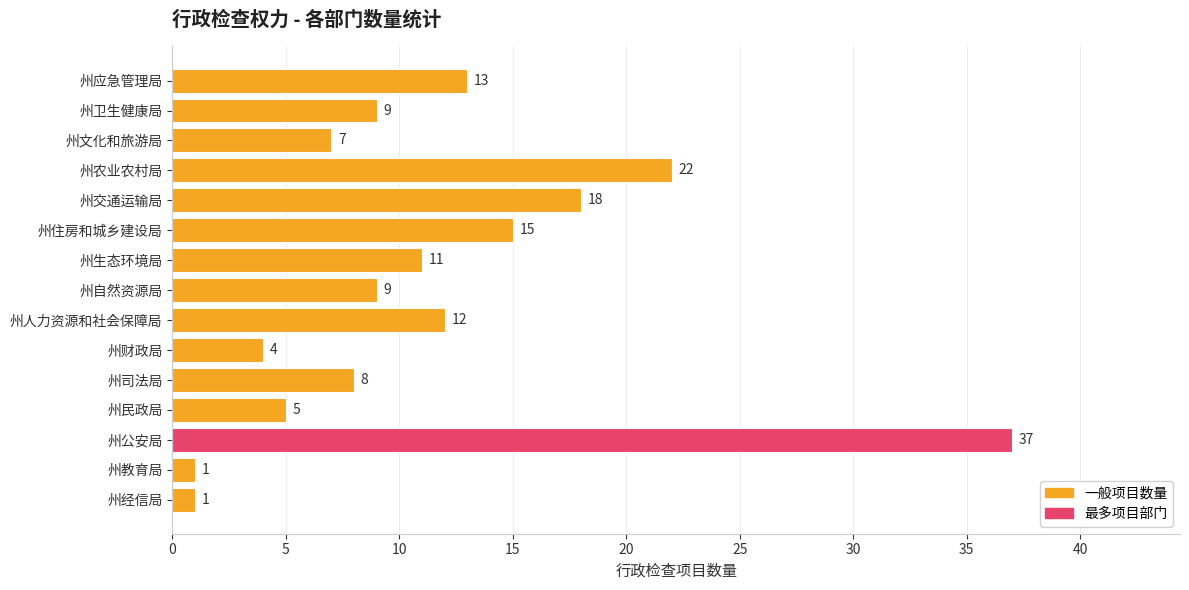

What is the difference between the maximum and minimum values?

36